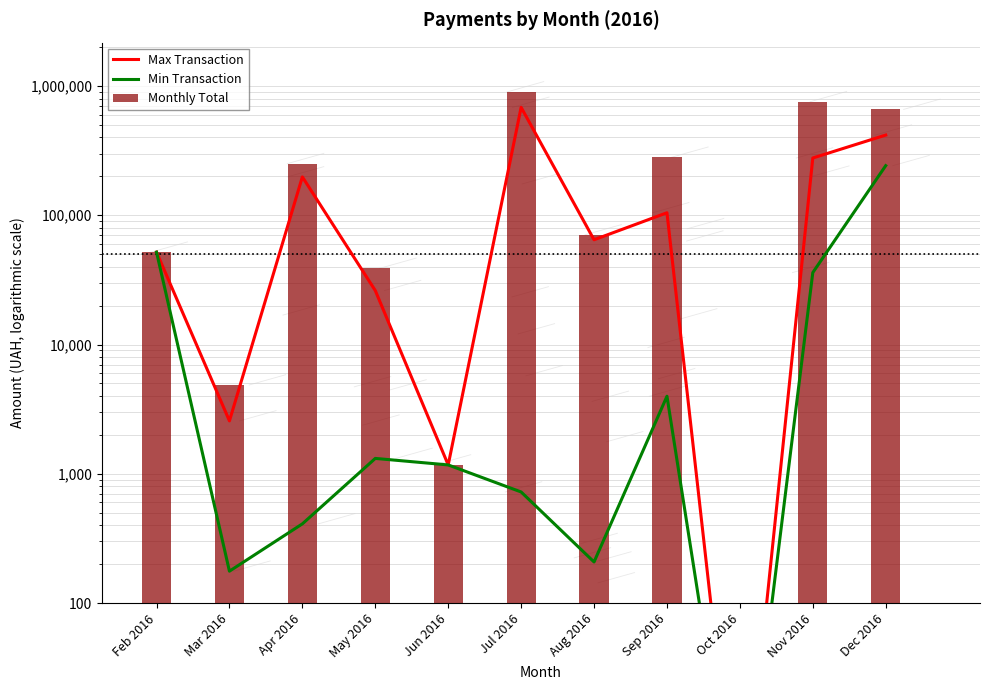

What is the approximate value of Min Transaction at Apr 2016?

410.0